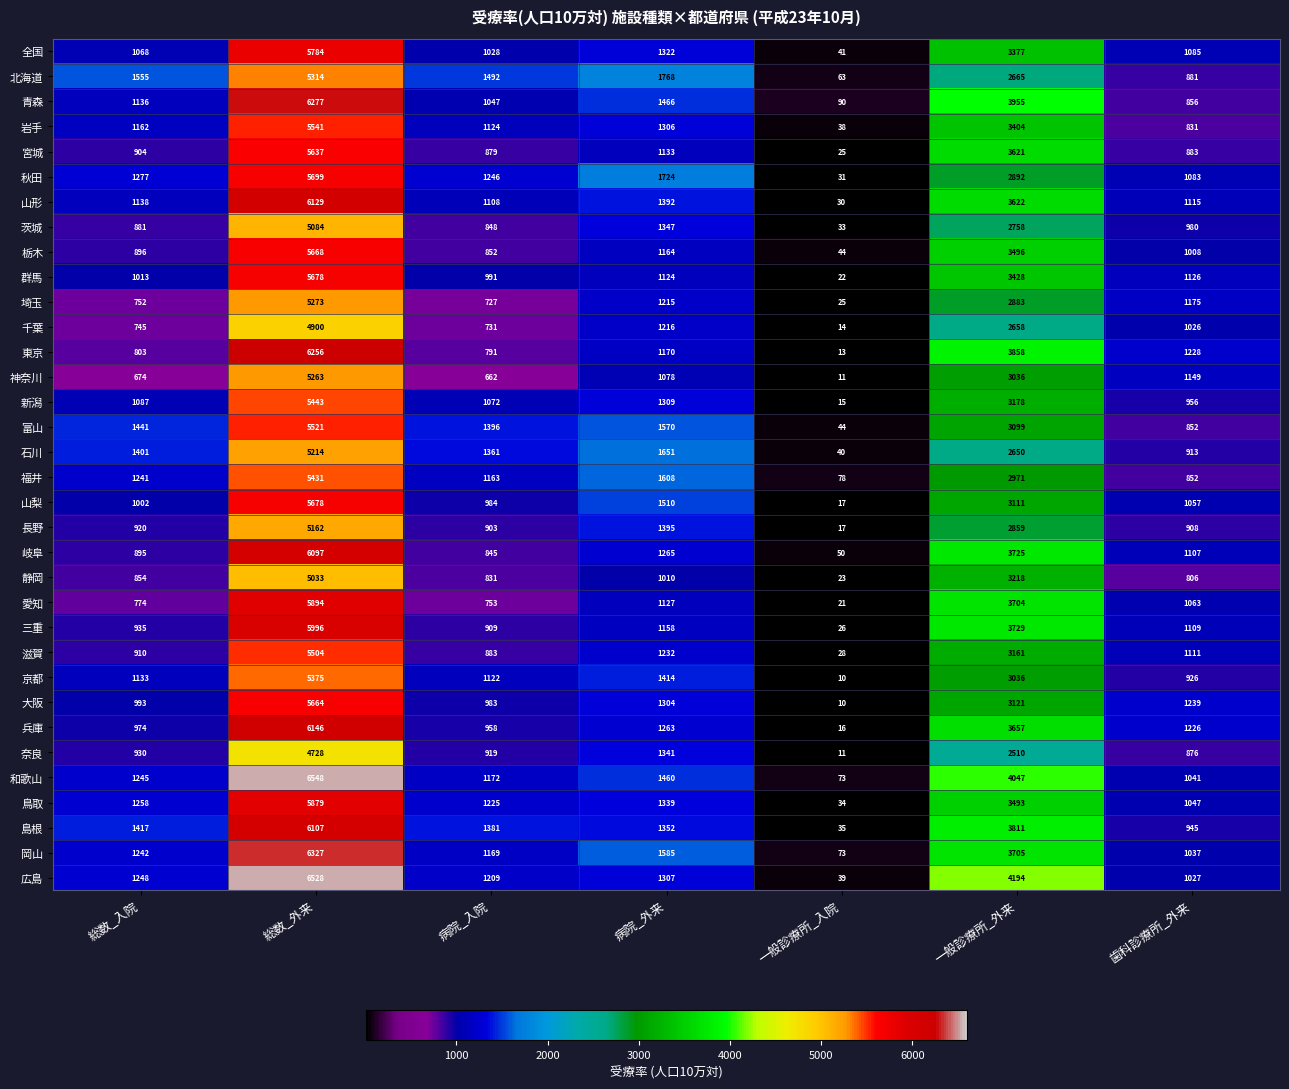

At which label is 愛知 closest to 2957?

一般診療所_外来